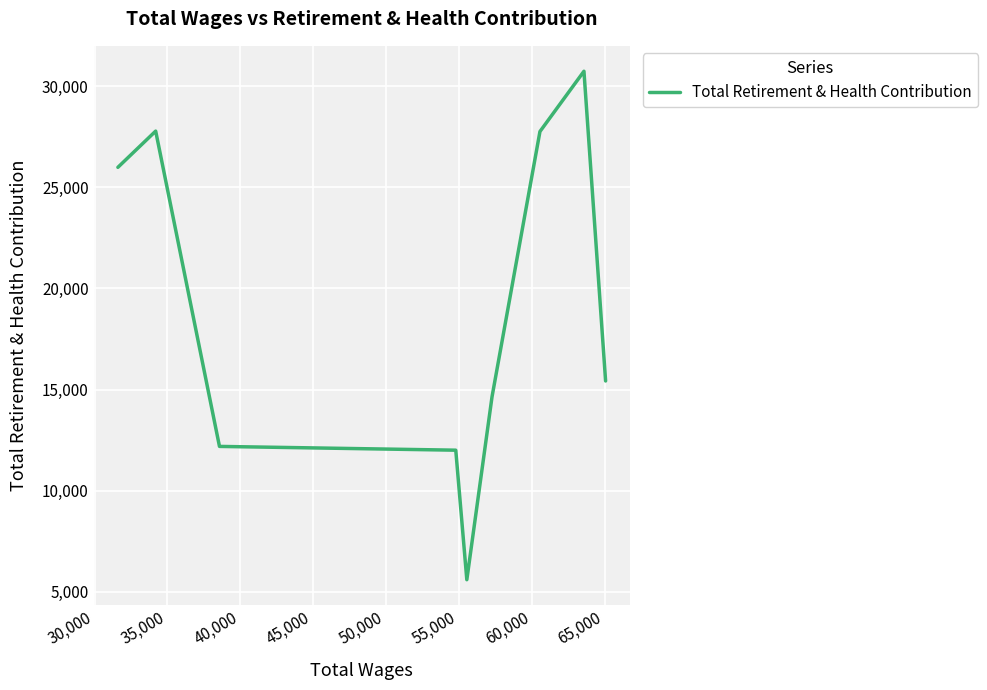

How many data points are less than 15422?

4